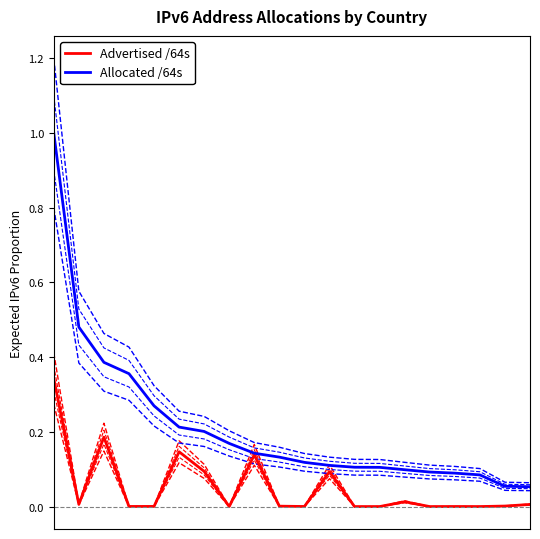

In Advertised /64s, how many points are higher than both neighbors (excluding endpoints)?

6